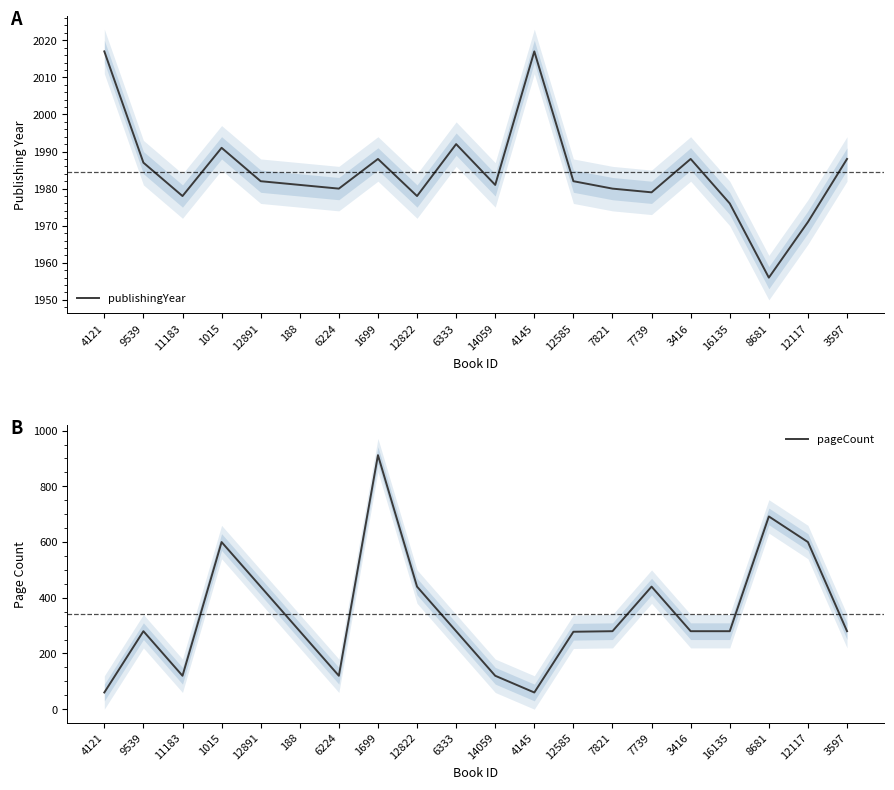

Which series has the largest range (max minus min)?

pageCount